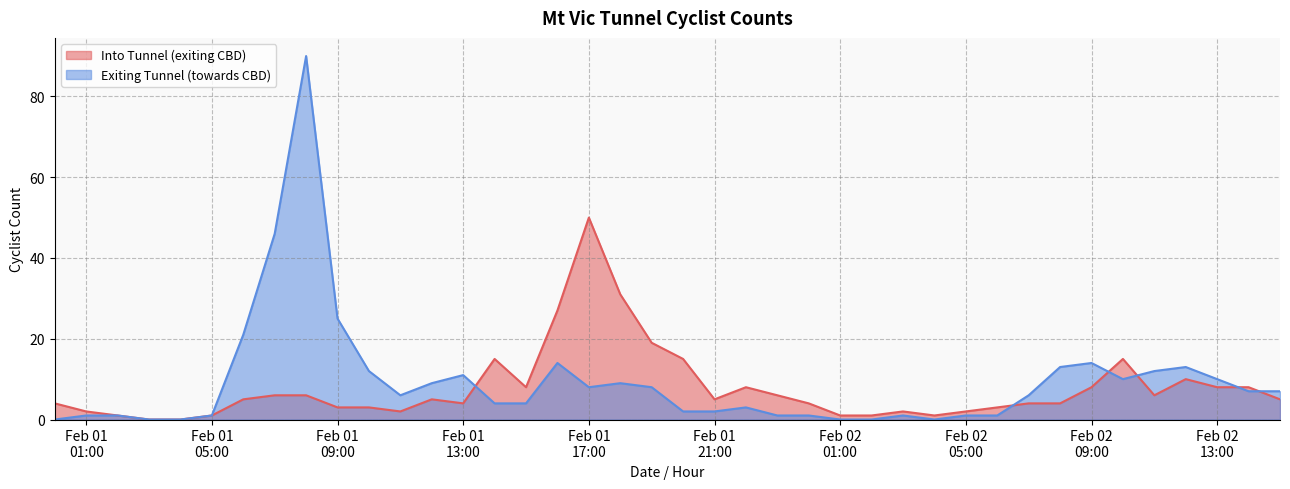

Is it true that Into Tunnel (exiting CBD) equals 6 at 2019-02-02 00:00?

False